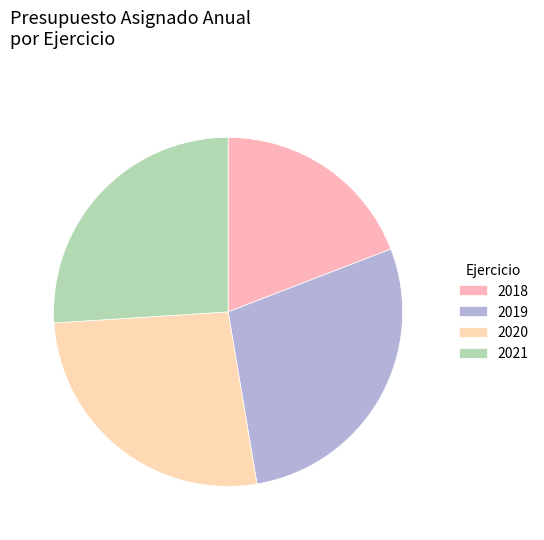

Between 2020 and 2019, which is larger?

2019